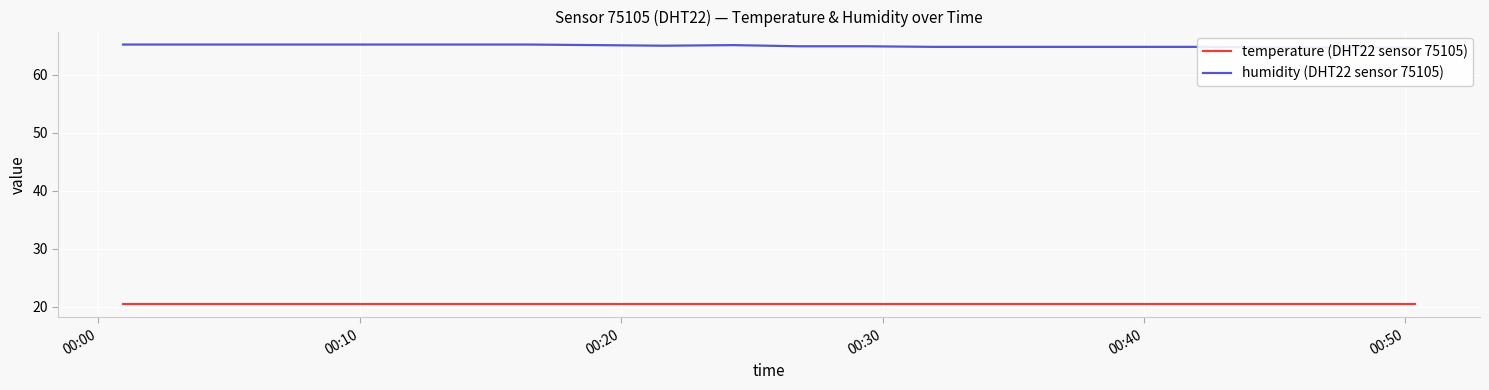

What is the value of the temperature (DHT22 sensor 75105) point at the 15th from the left?

20.4